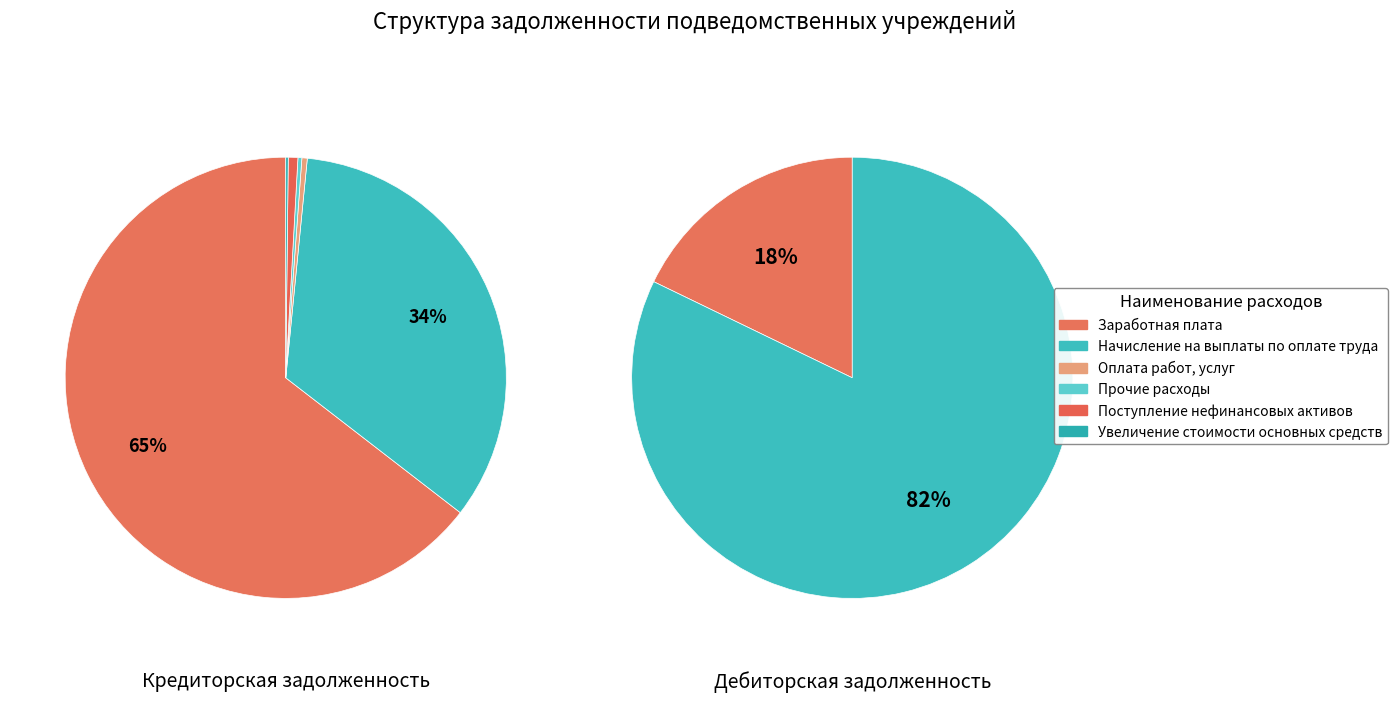

Which slice is the smallest?

Увеличение стоимости основных средств